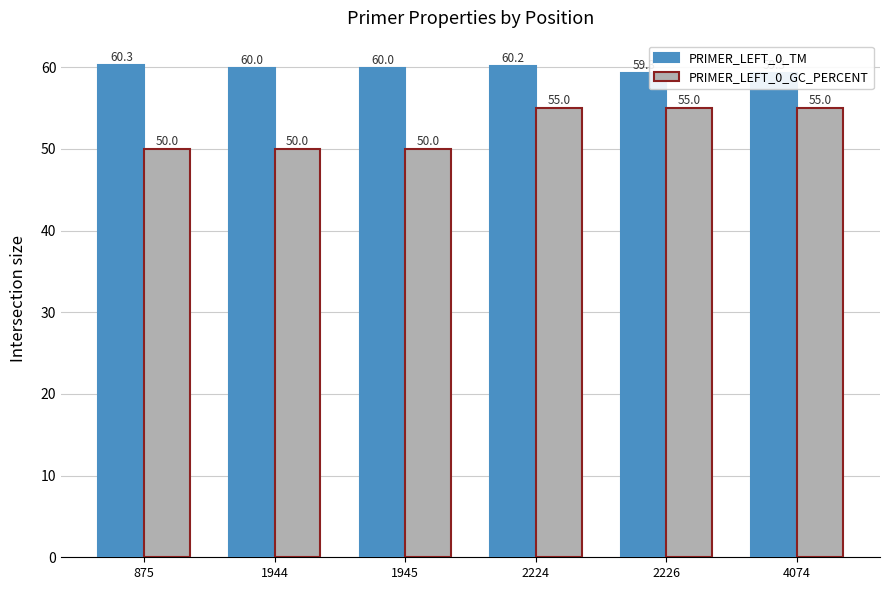

Reading right to left, list all the values displayed in this chart.

PRIMER_LEFT_0_TM: 59.3	59.3	60.2	60.0	60.0	60.3
PRIMER_LEFT_0_GC_PERCENT: 55.0	55.0	55.0	50.0	50.0	50.0